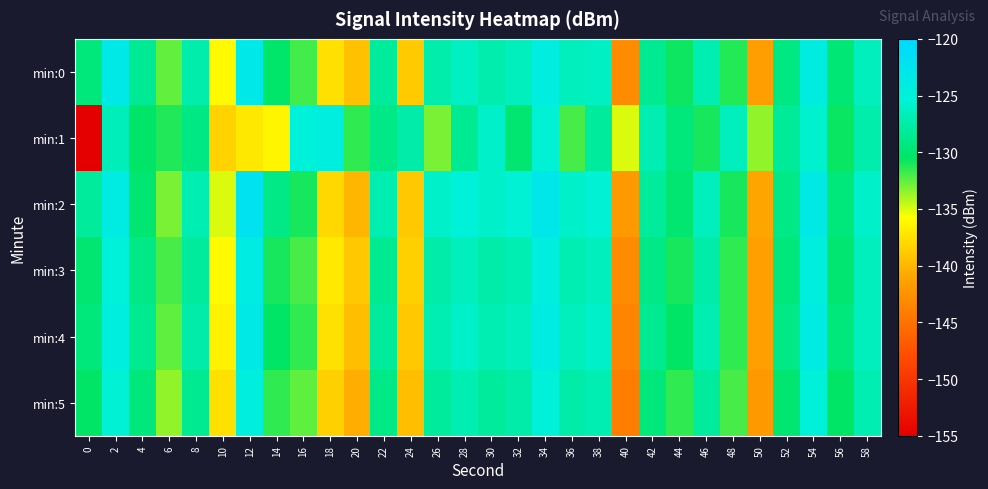

At which category is the sum across all series the highest?

34